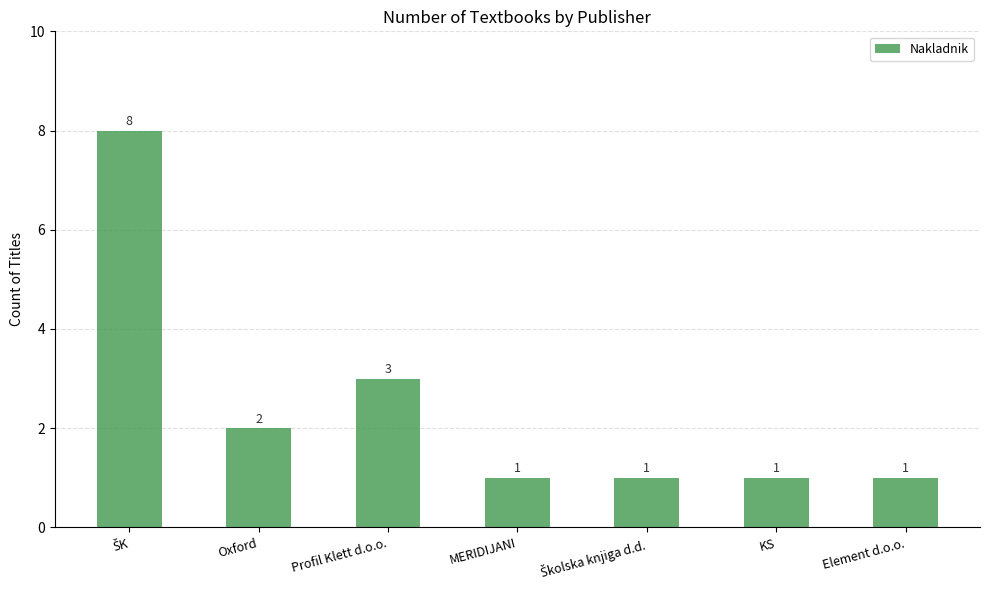

What is the greatest value displayed?

8